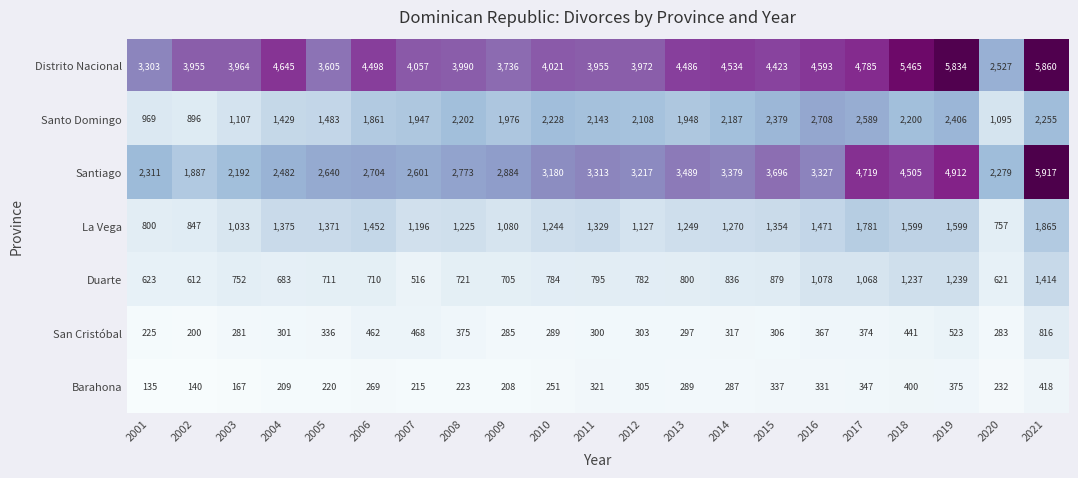

Which series changed the most between 2002 and 2013?

Santiago